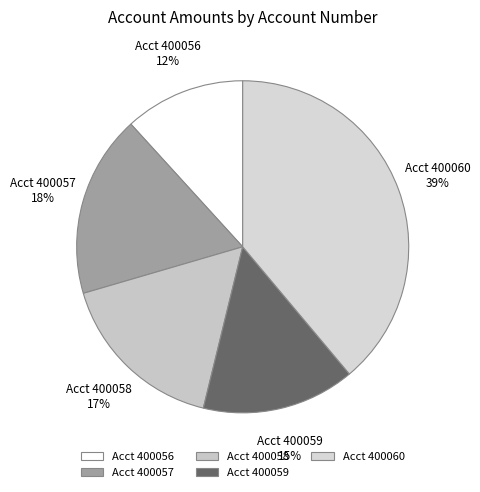

Between Acct 400058 and Acct 400059, which is larger?

Acct 400058